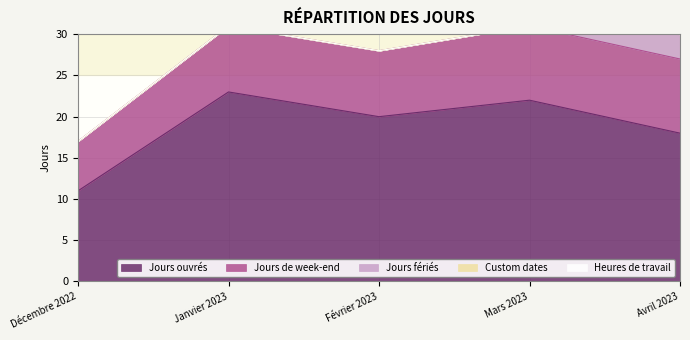

True or false: Heures de travail and Jours ouvrés cross at least once.

False